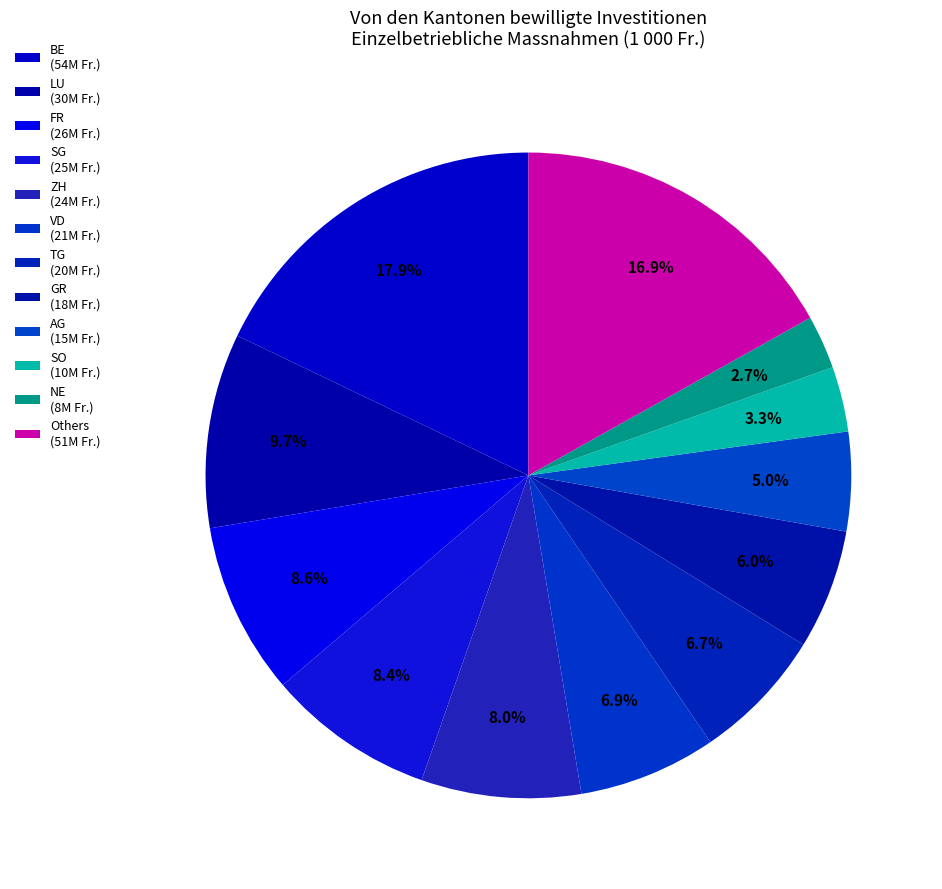

How many slices are in this pie chart?

12